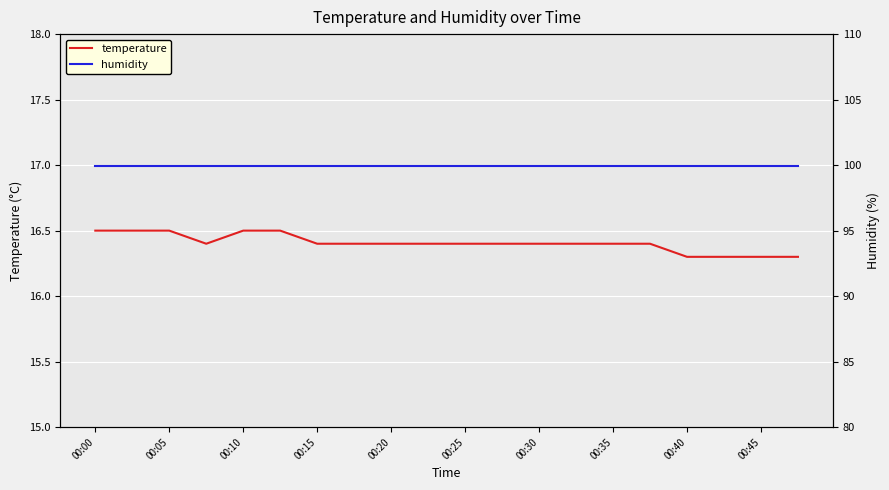

What is the difference between the highest and lowest values at 17?

83.6